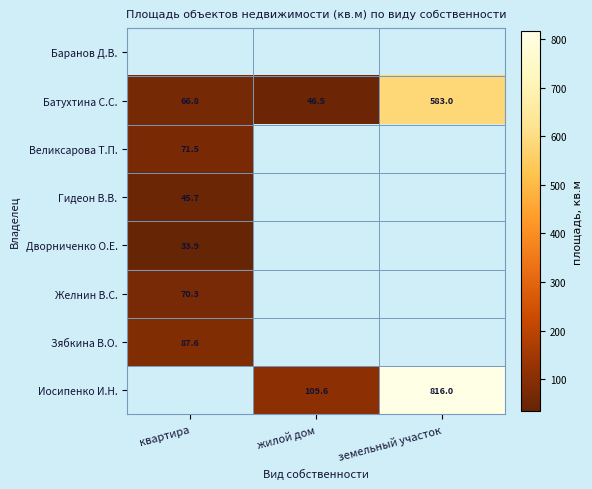

At which label does Батухтина С.С. first exceed 66?

квартира